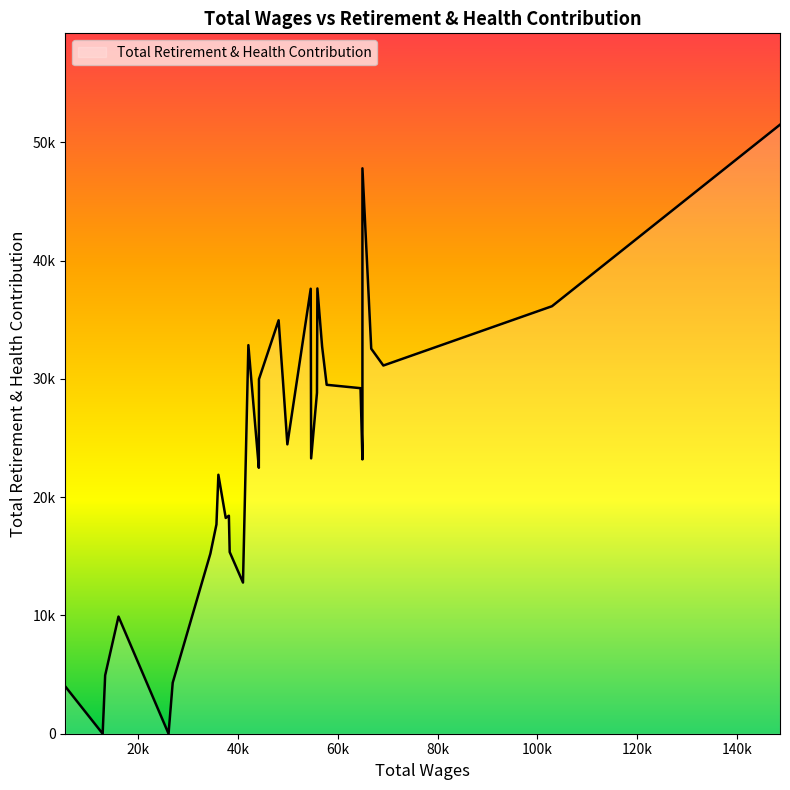

At which label is the value closest to 25745?

49900.8